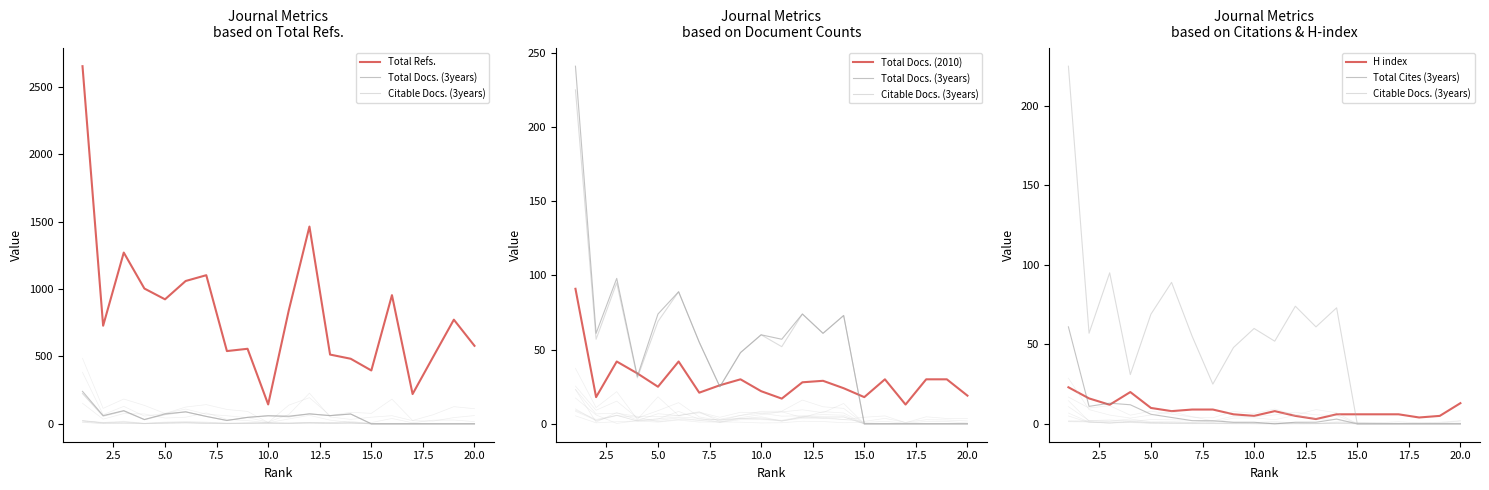

True or false: Citable Docs. (3years) has more than 2 points higher than both neighbors.

True